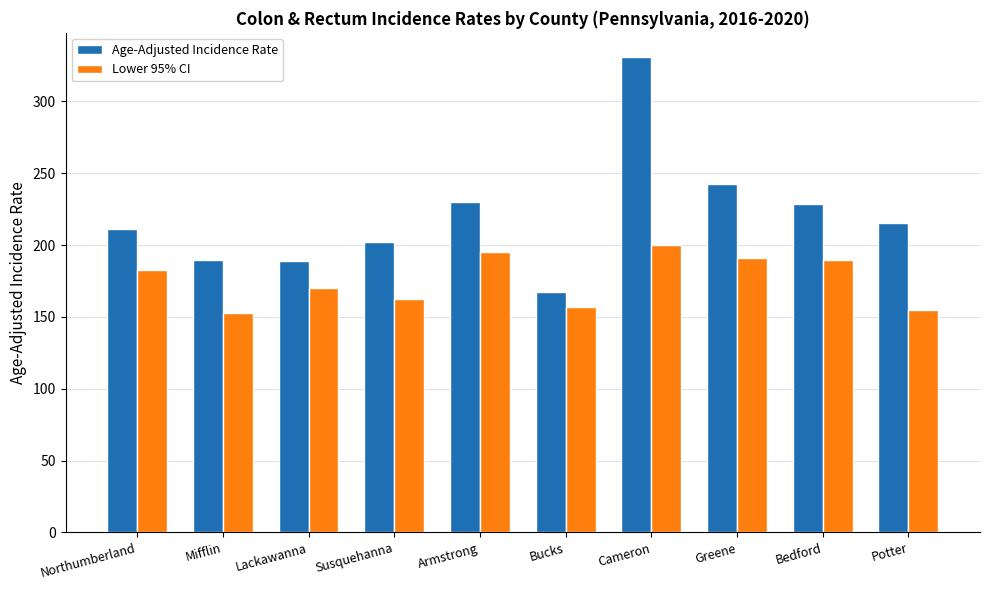

What is the difference between the highest and lowest values at Potter?

60.5